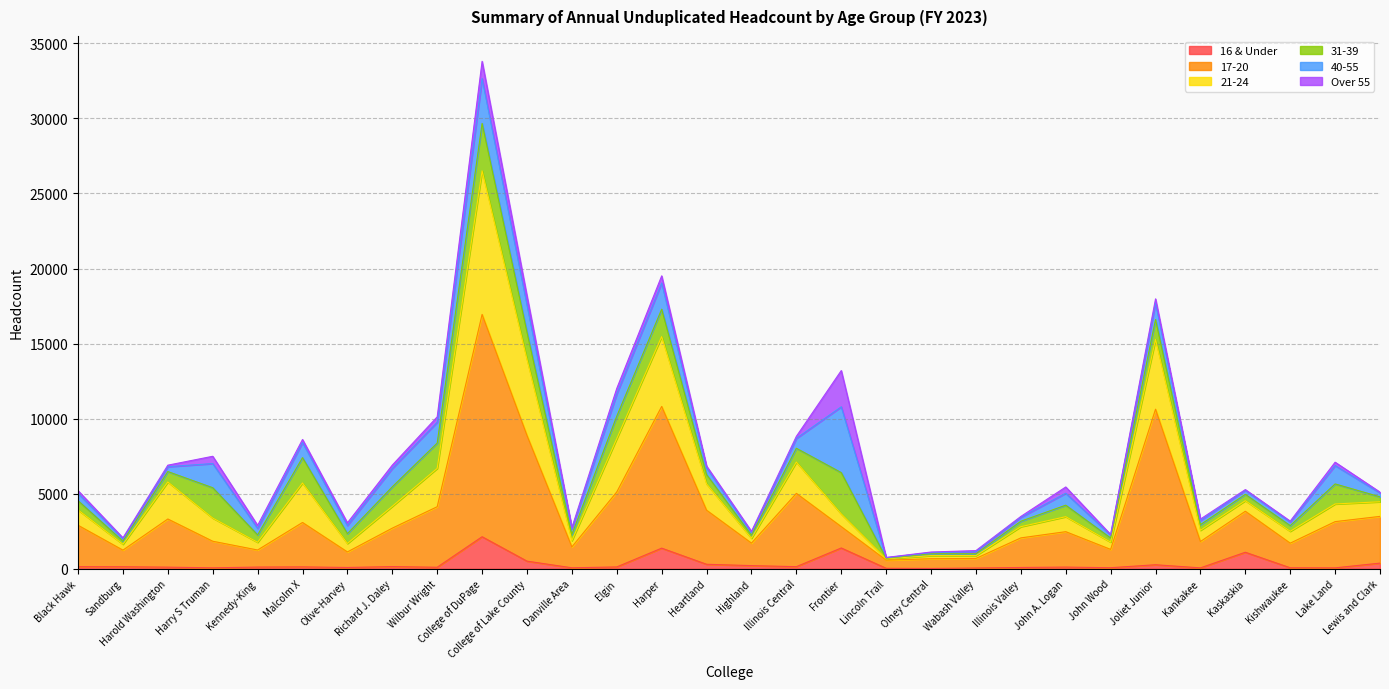

What is the smallest value displayed?

19